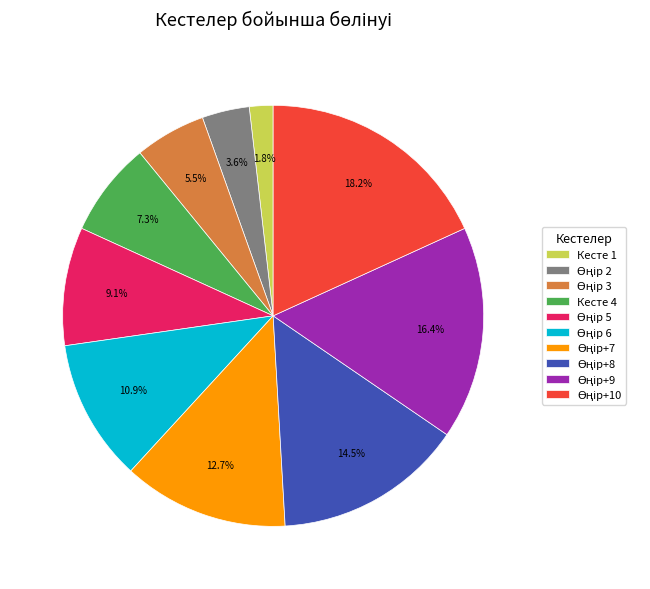

Does any single category account for the majority?

No